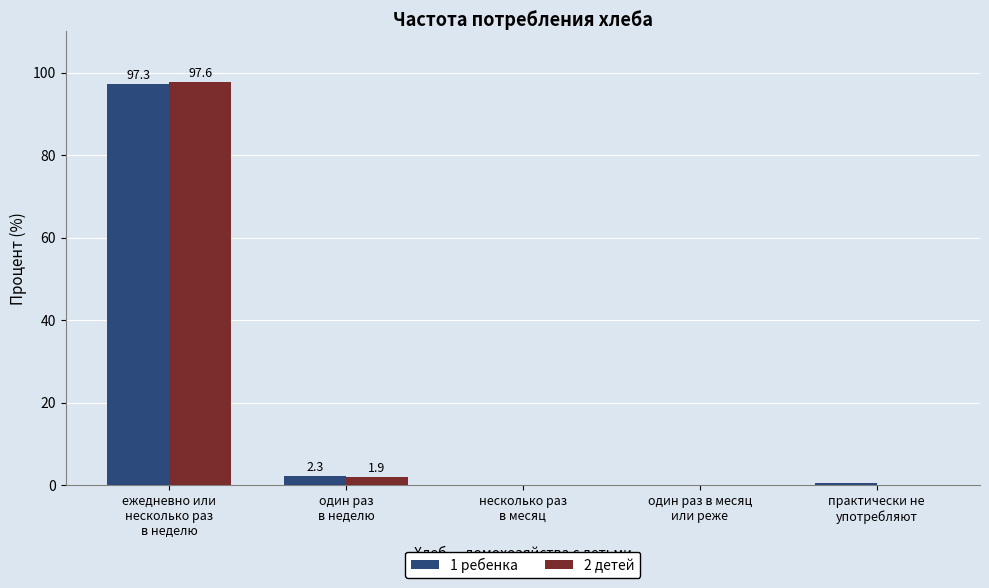

What is the sum of all 2 детей values?

99.5